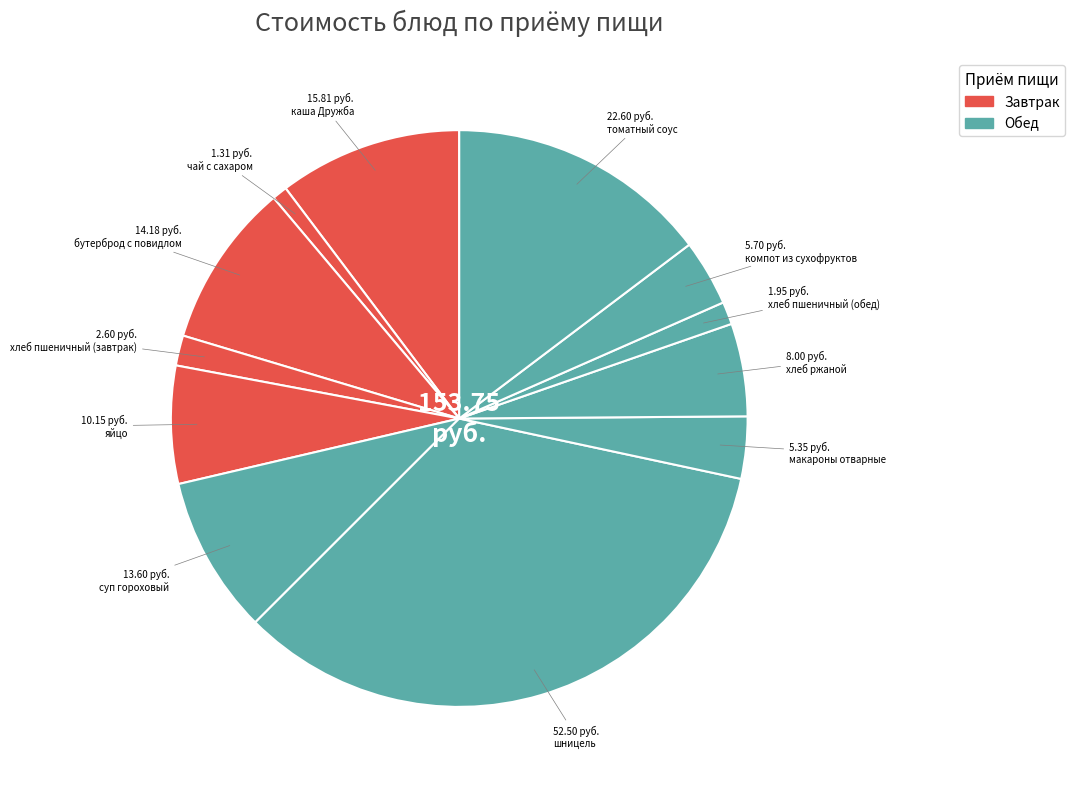

What percentage is NOT represented by яйцо?

93.4%